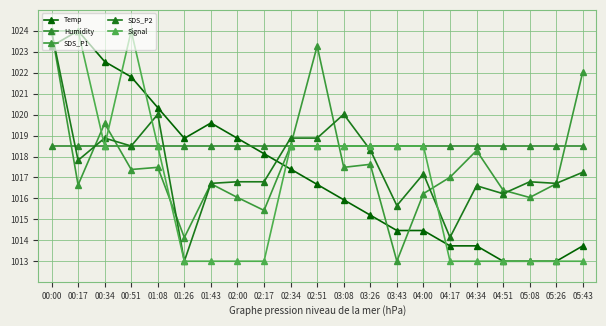

True or false: SDS_P2 and Temp intersect in this chart.

True